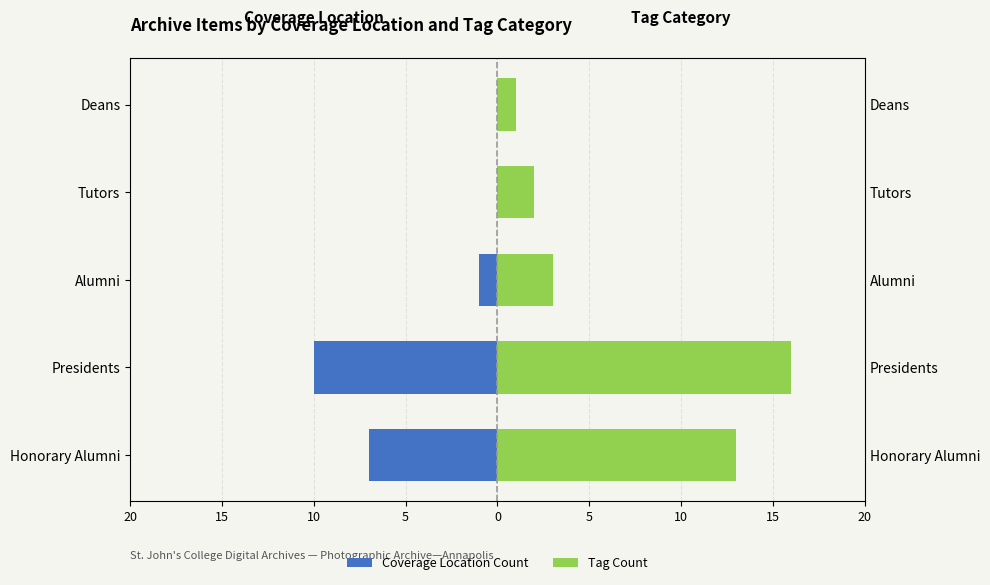

What is the value of the Coverage Location Count bar at the 3rd from the left?

-1